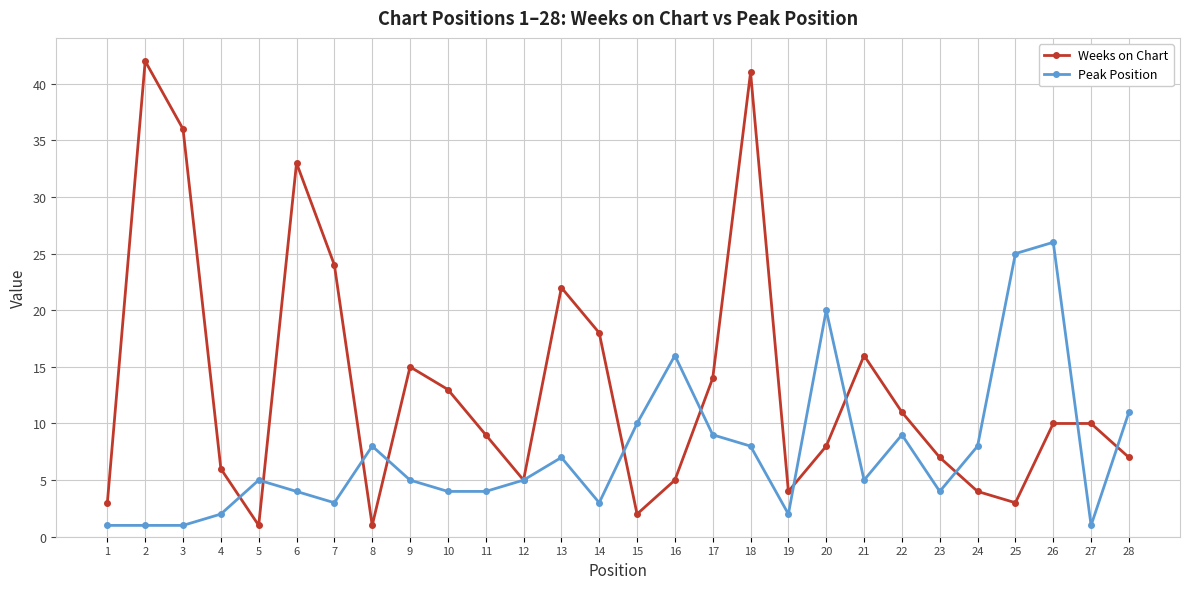

Which series has the widest spread of values?

Weeks on Chart